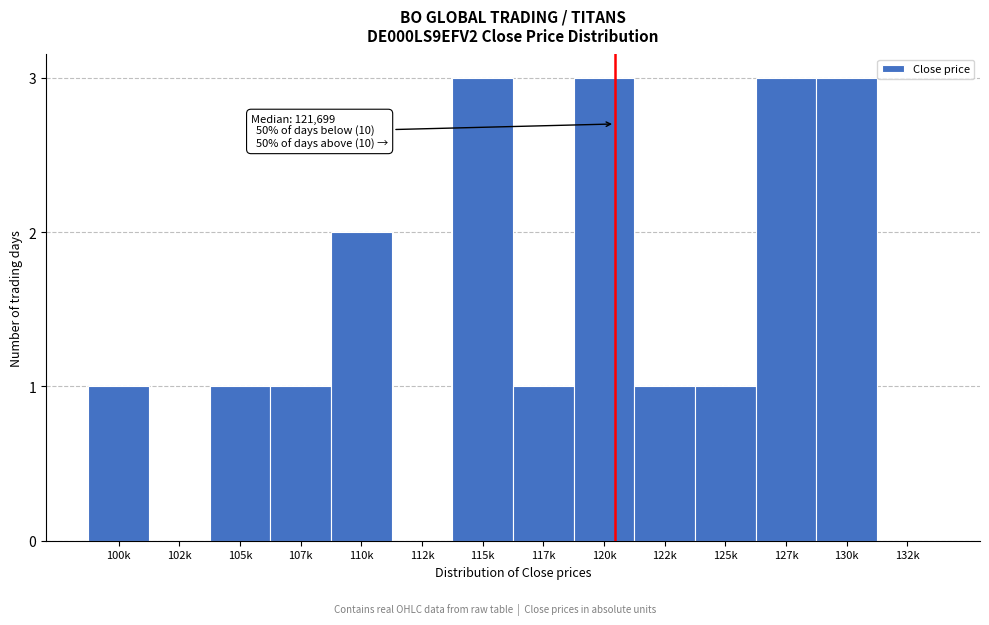

Reading left to right, transcribe all the data shown in this chart.

100k=1	102k=0	105k=1	107k=1	110k=2	112k=0	115k=3	117k=1	120k=3	122k=1	125k=1	127k=3	130k=3	132k=0